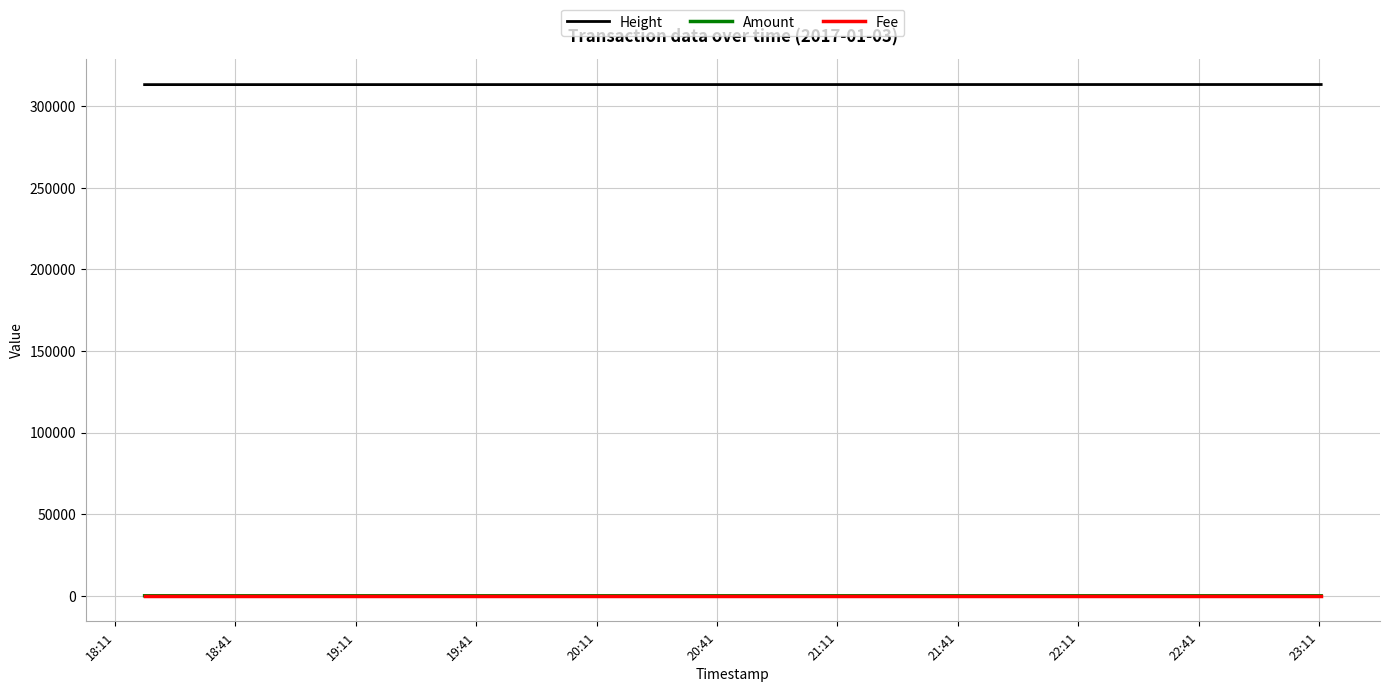

True or false: Fee and Height cross at least once.

False